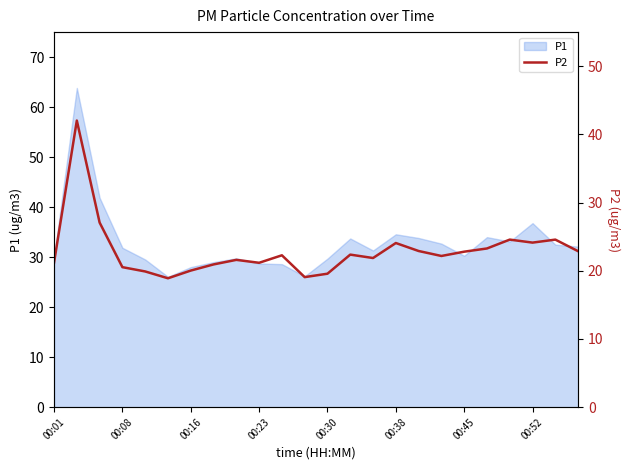

What is the maximum value for P1?

63.8